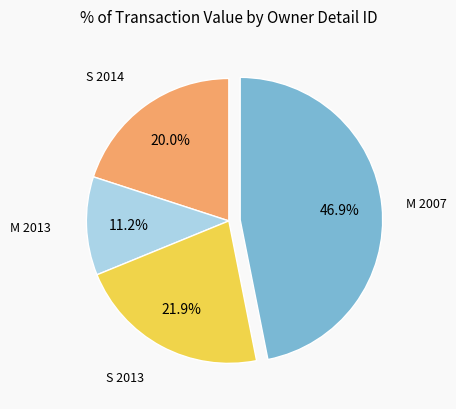

Is there any slice that represents more than half of the pie?

No